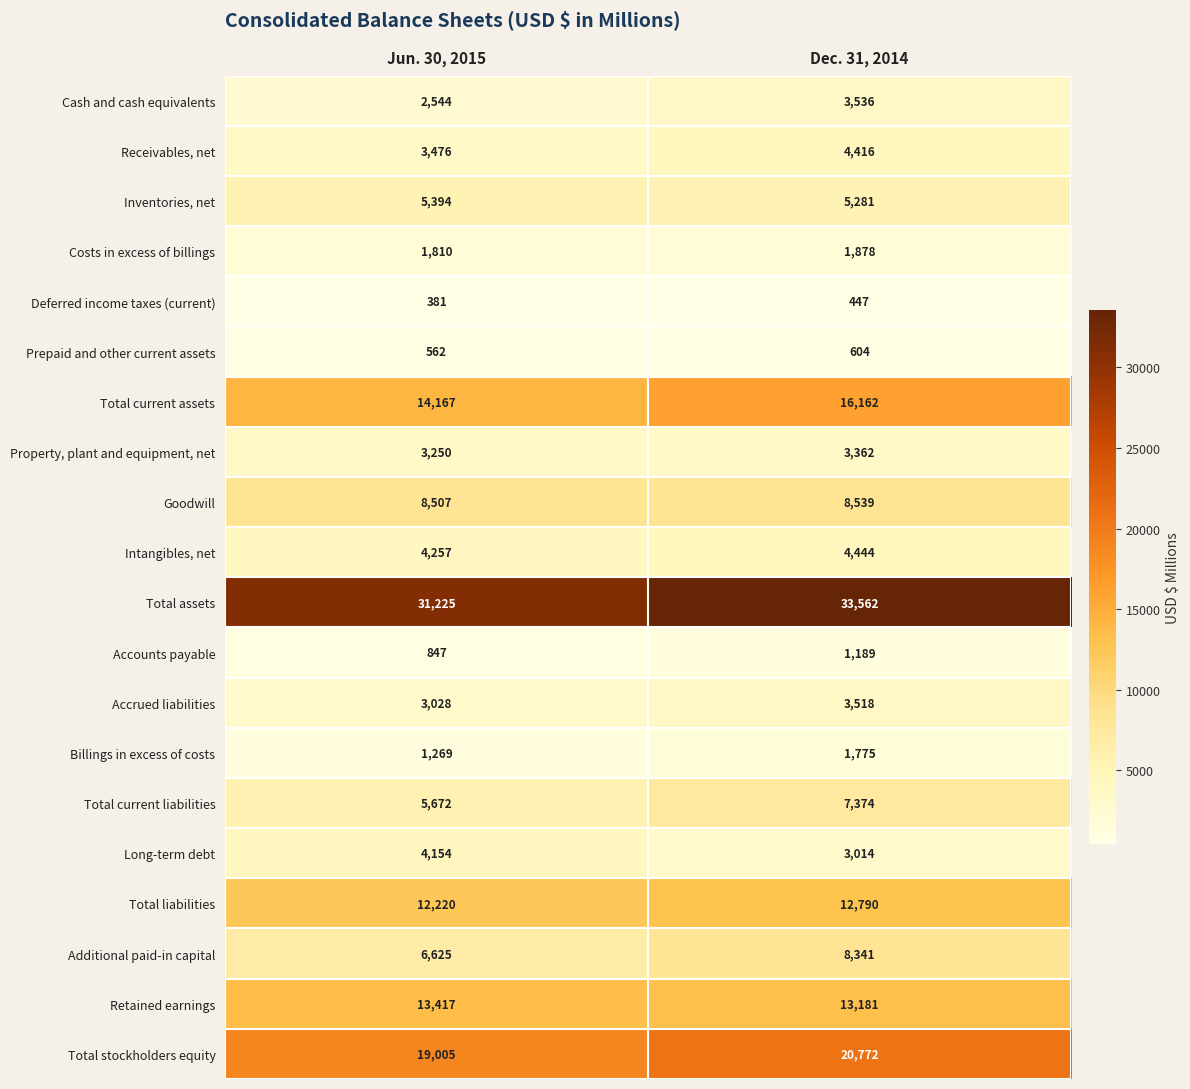

What is the minimum value shown in the chart?

381